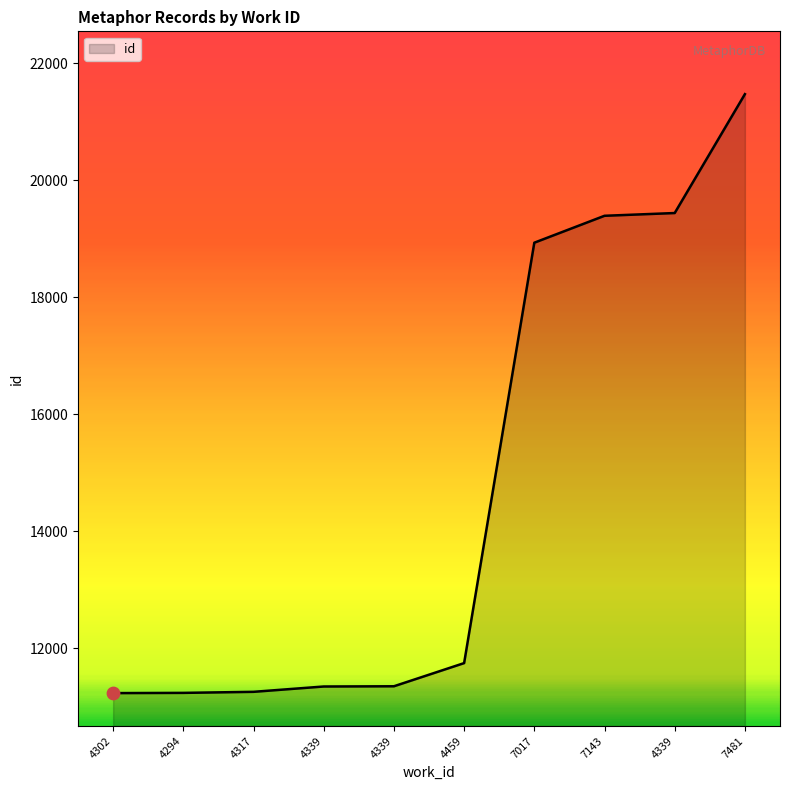

How many lines are shown in the chart?

1